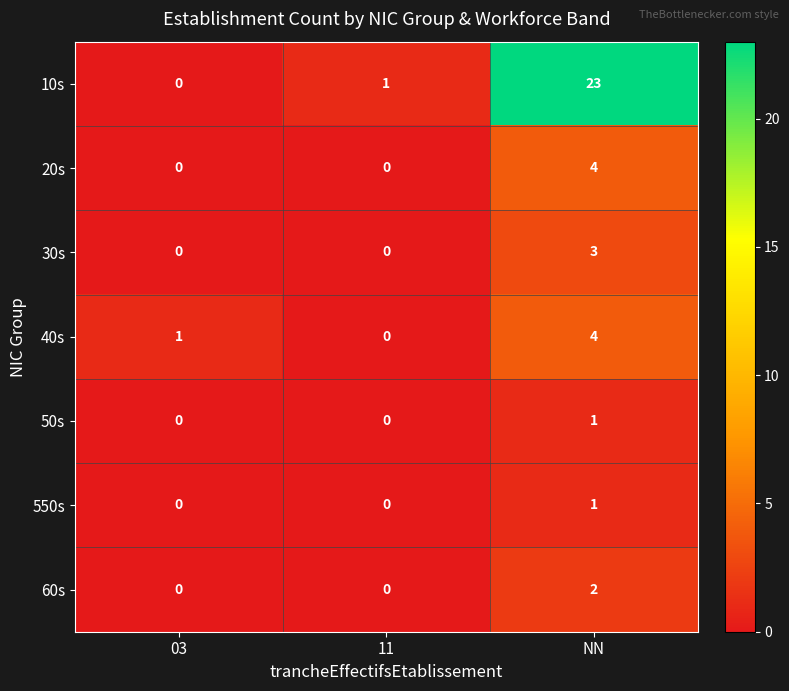

Reading left to right, transcribe all the data shown in this chart.

10s: 03=0	11=1	NN=23
20s: 03=0	11=0	NN=4
30s: 03=0	11=0	NN=3
40s: 03=1	11=0	NN=4
50s: 03=0	11=0	NN=1
550s: 03=0	11=0	NN=1
60s: 03=0	11=0	NN=2